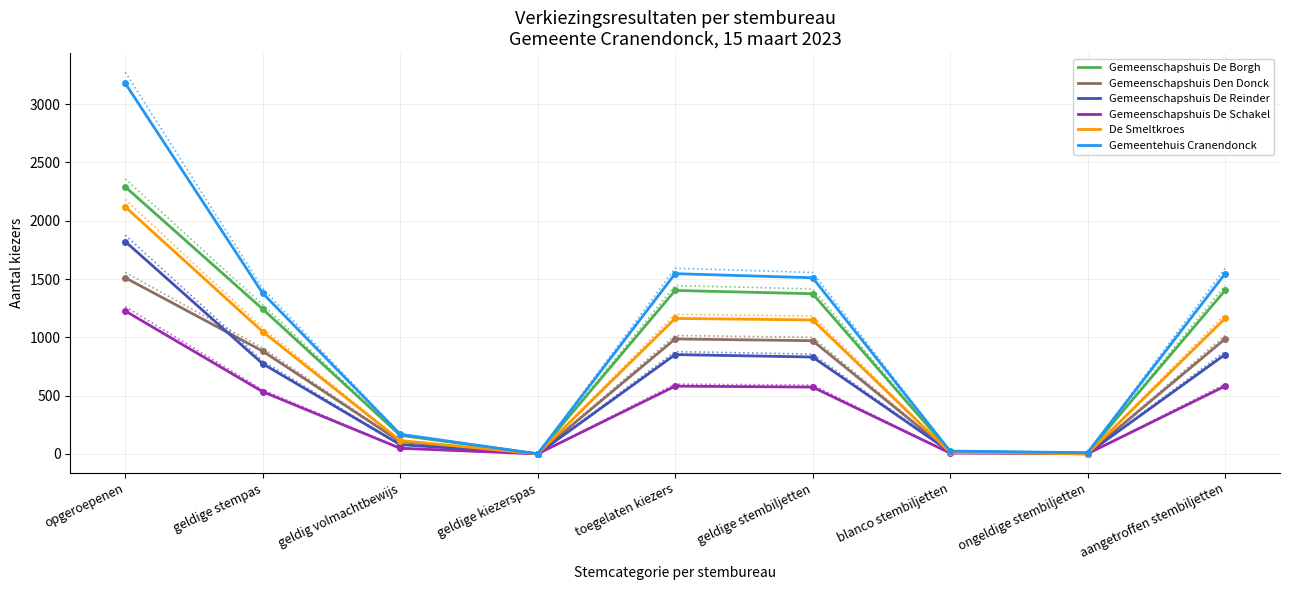

What is the greatest value displayed?

3274.4